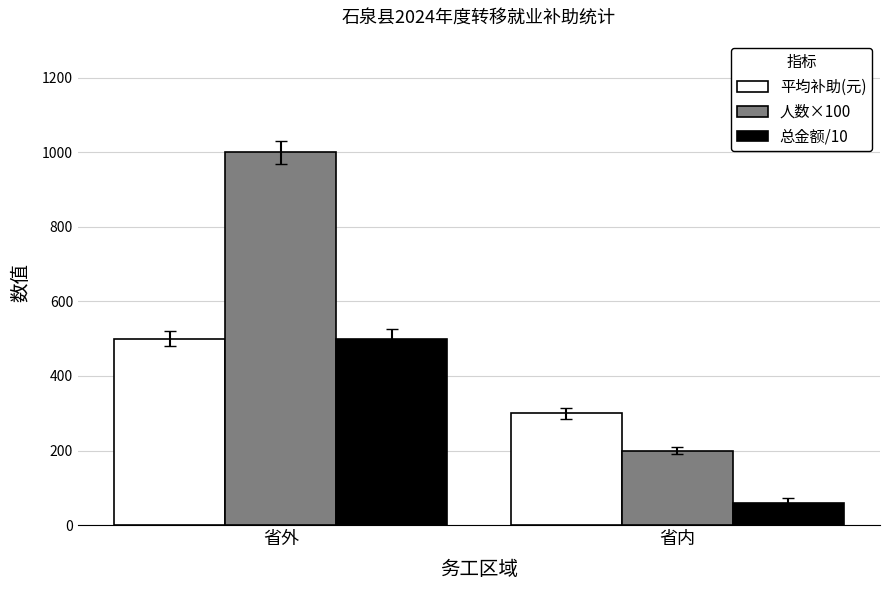

Which series has the widest spread of values?

人数×100